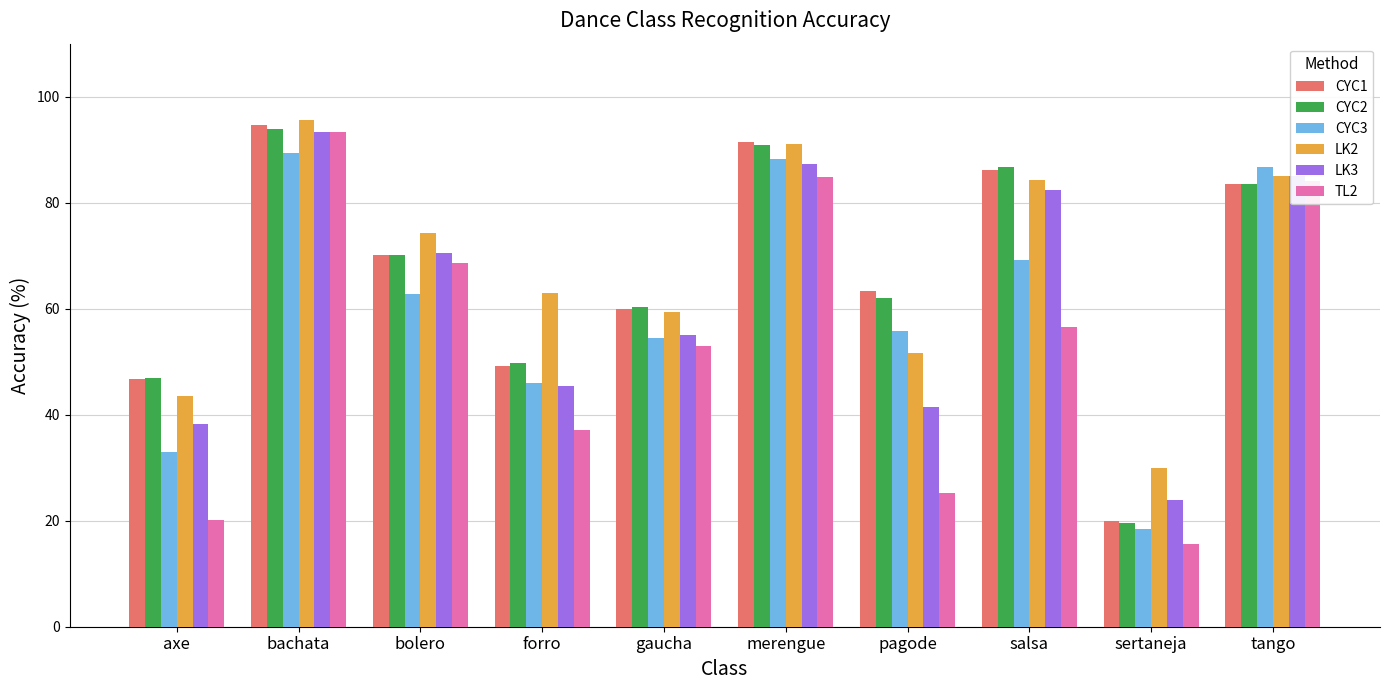

What is the label of the 7th bar from the right?

forro